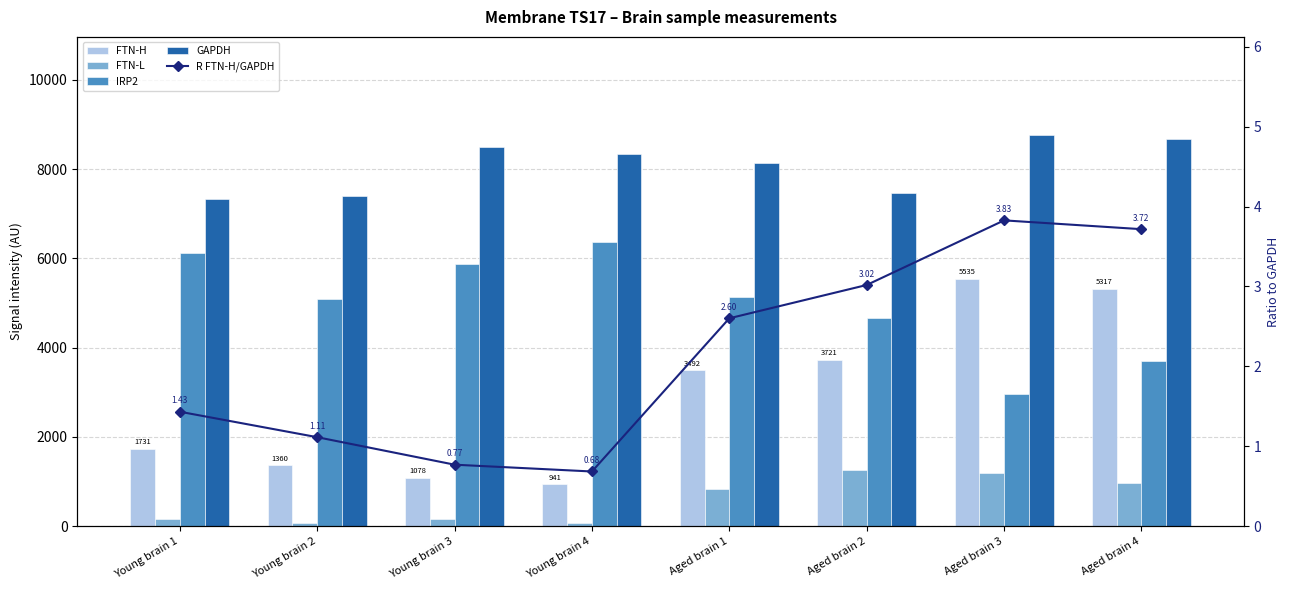

The value of FTN-H at Aged brain 4 is 7207.3. True or false?

False